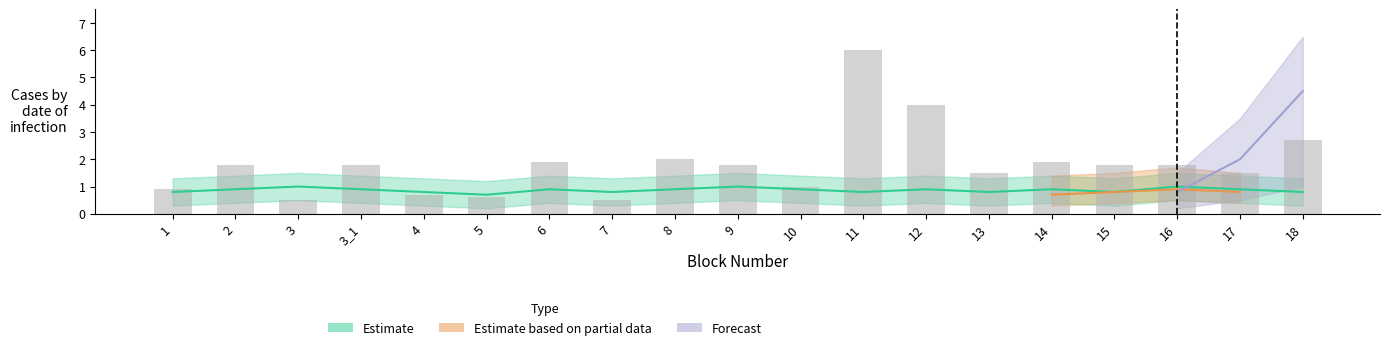

What is the maximum value shown in the chart?

6.0